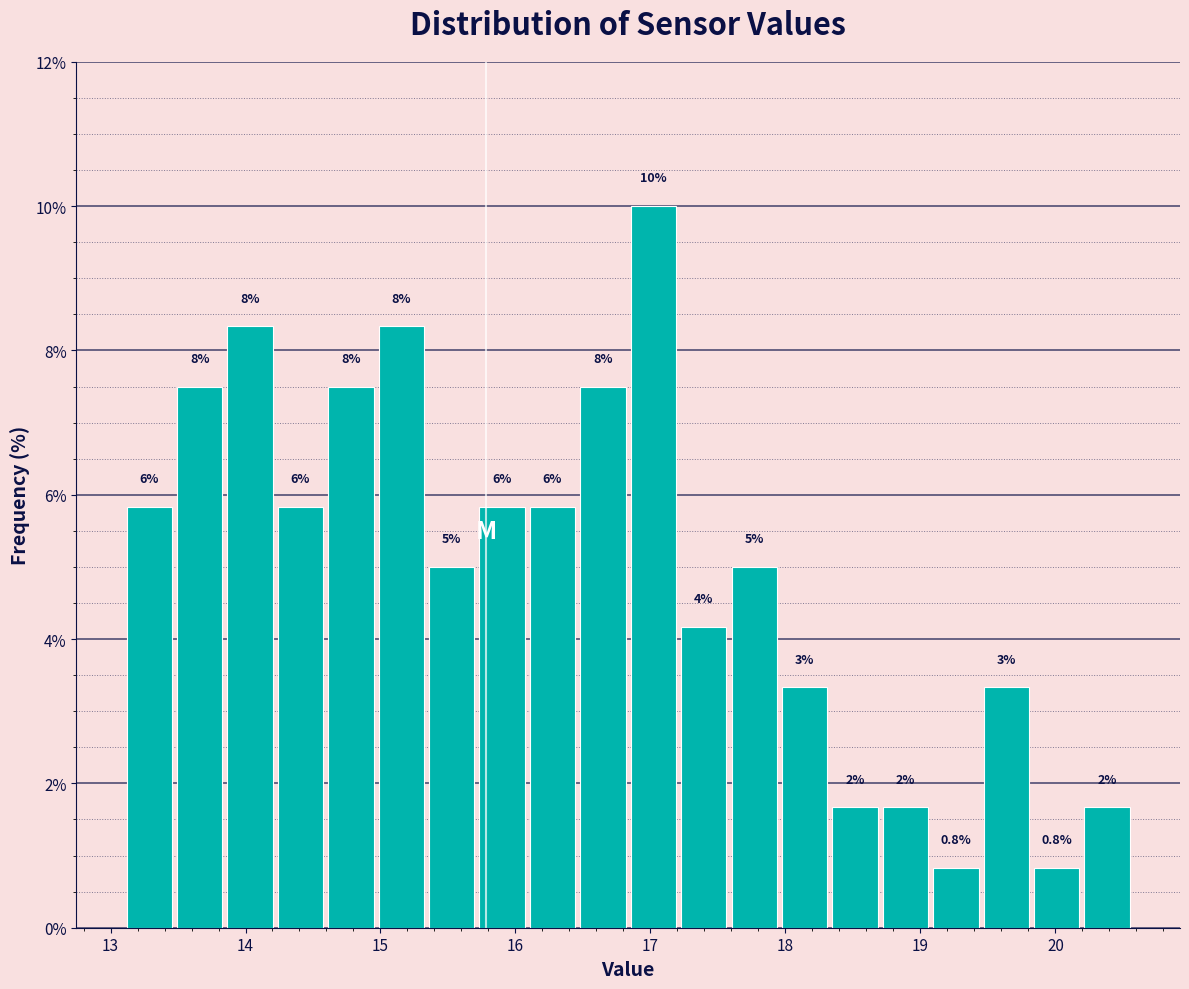

Around what value on the x-axis is the tallest bar? Give the approximate position of its centre, as read against the axis.

17.0